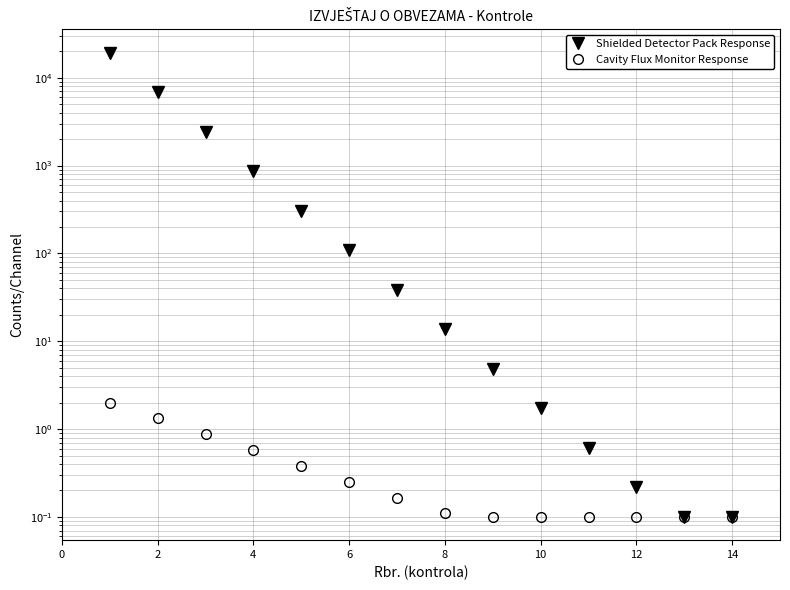

How many data points does each series have?

14